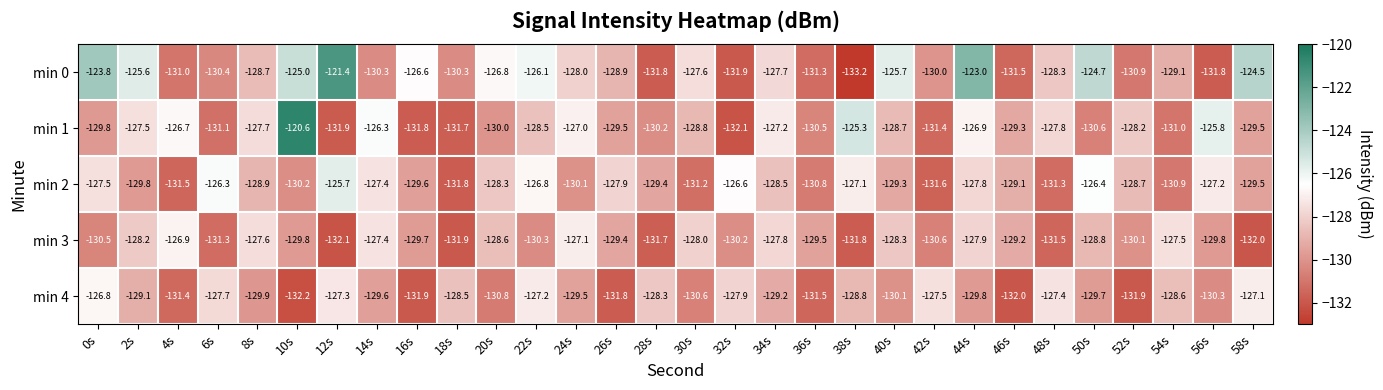

What is the greatest value displayed?

-120.6